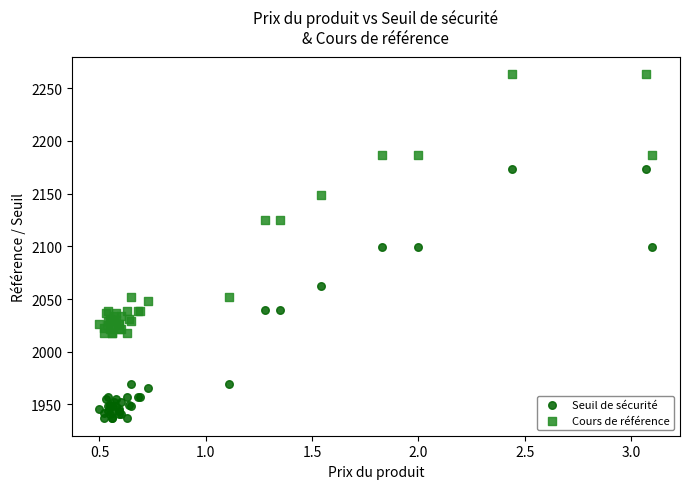

Which series has the largest Y range (max minus min)?

Cours de référence